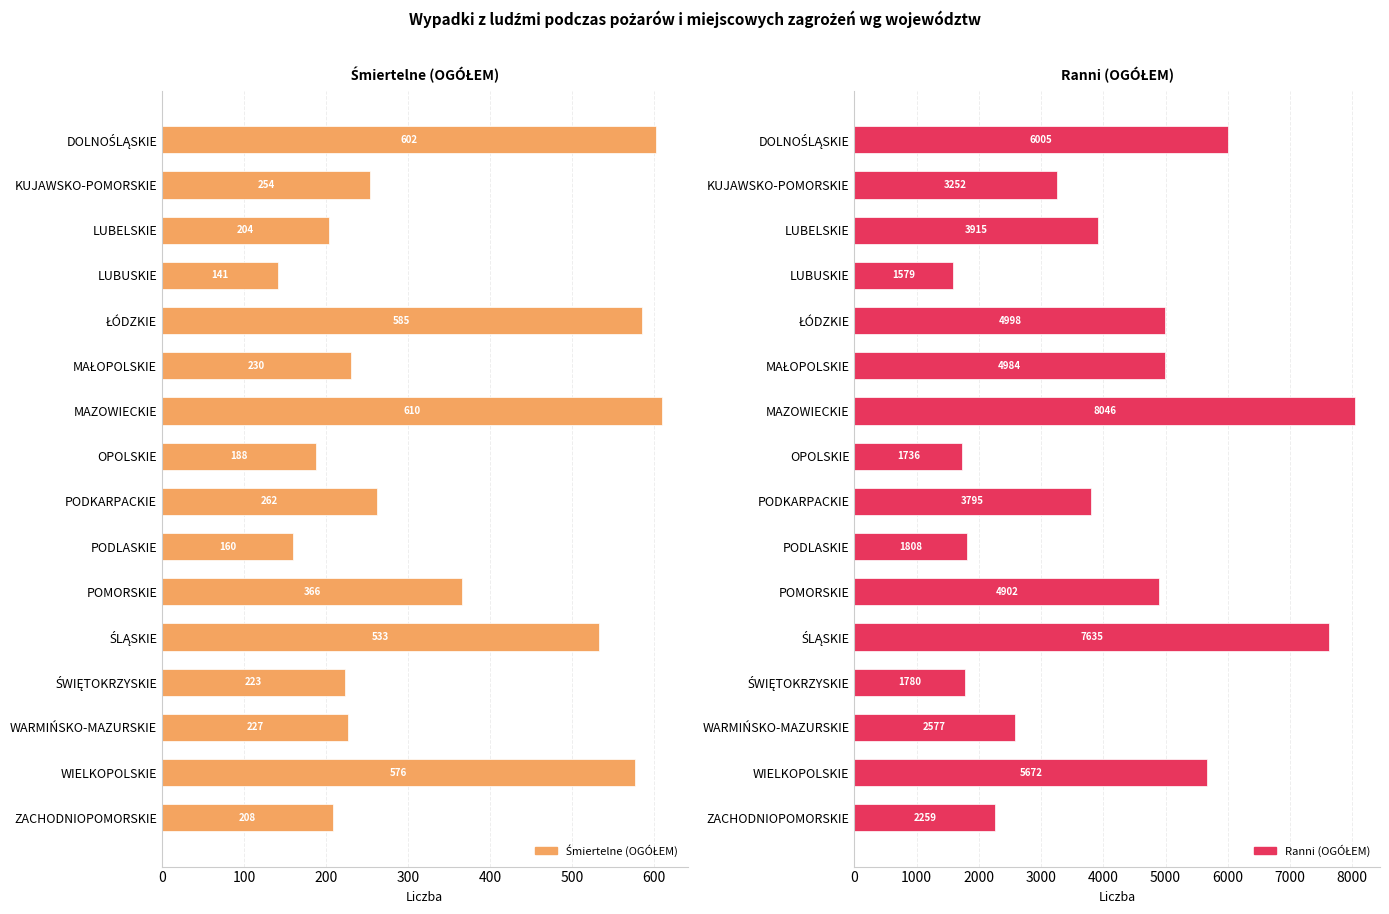

Which series has the largest total across all categories?

Ranni (OGÓŁEM)